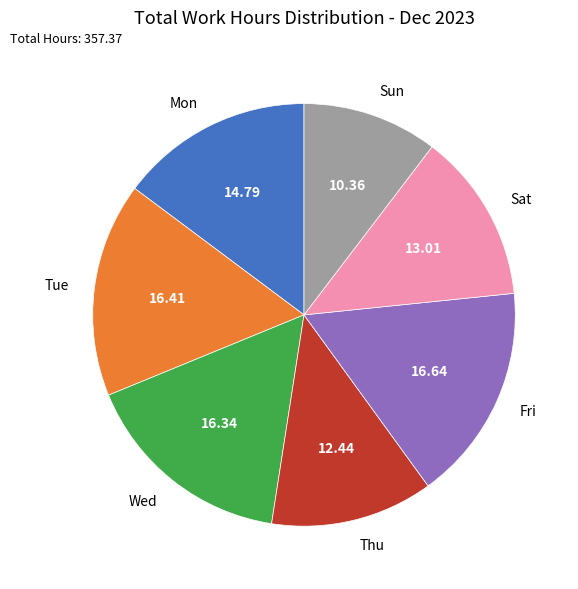

Which has a higher value, Sat or Sun?

Sat